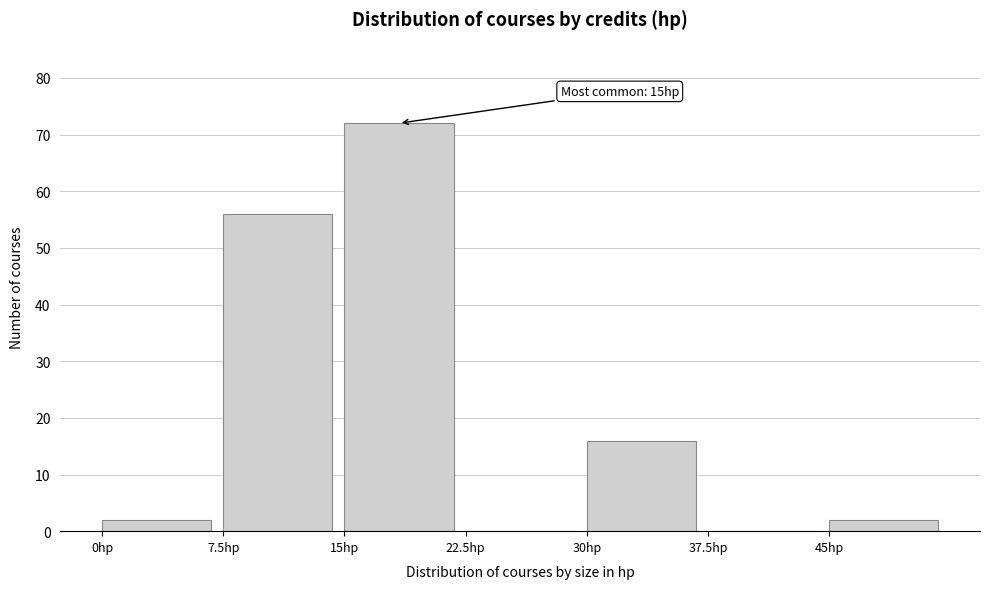

Which range on the x-axis has the tallest bar?

15.0 to 22.5